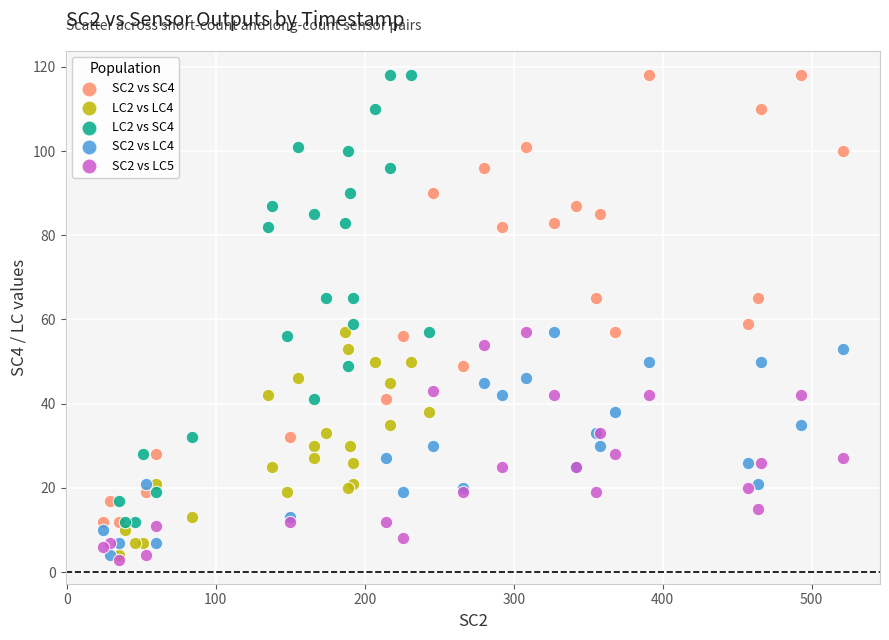

What are all the series names shown in the legend?

SC2 vs SC4, LC2 vs LC4, LC2 vs SC4, SC2 vs LC4, SC2 vs LC5